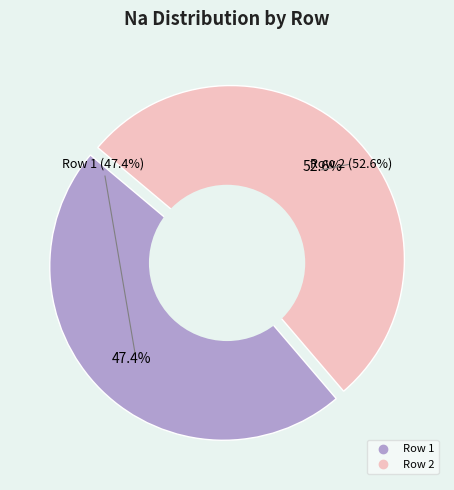

To the nearest percent, what is the combined percentage of Row 2 and Row 1?

100%